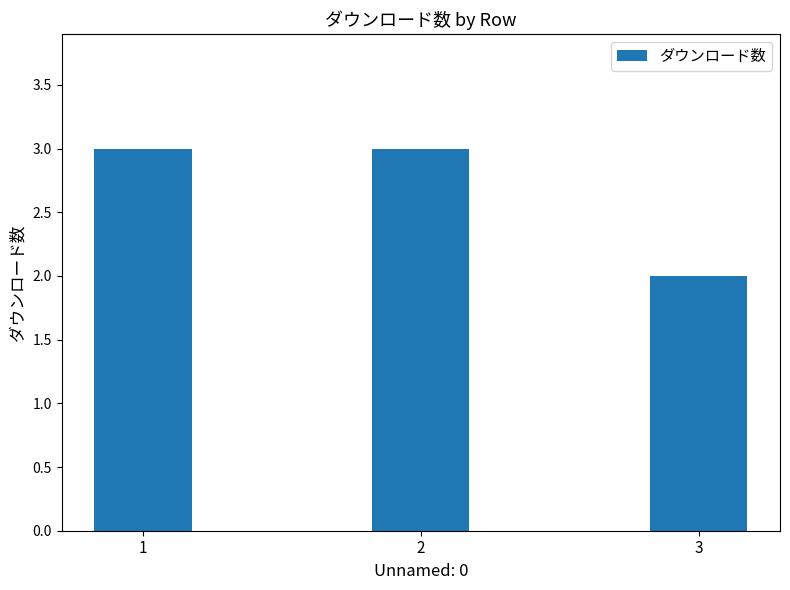

The chart shows a value of 3 at 2. True or false?

True